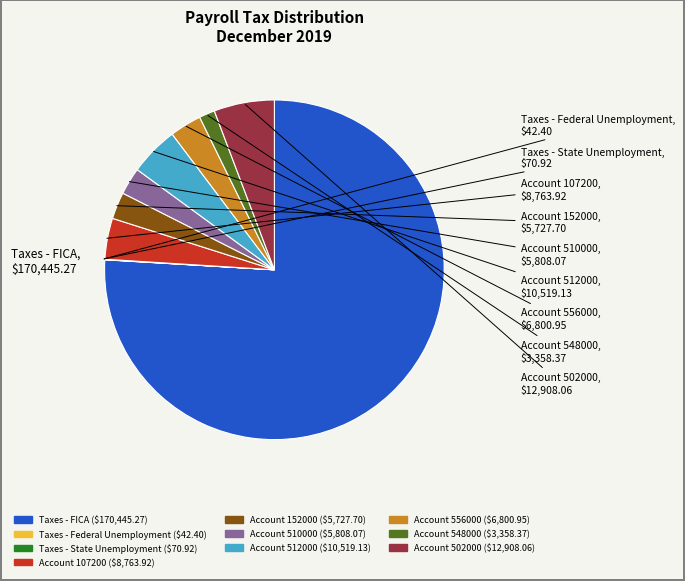

Do Account 556000 and Account 107200 together represent more than half of the pie?

No